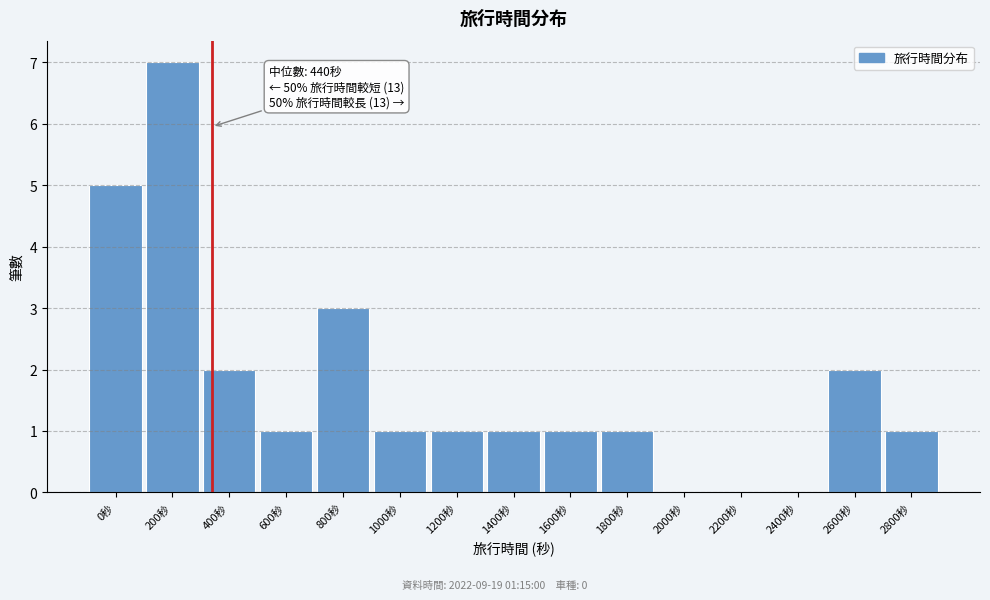

Reading left to right, list all the values displayed in this chart.

0秒=5	200秒=7	400秒=2	600秒=1	800秒=3	1000秒=1	1200秒=1	1400秒=1	1600秒=1	1800秒=1	2000秒=0	2200秒=0	2400秒=0	2600秒=2	2800秒=1